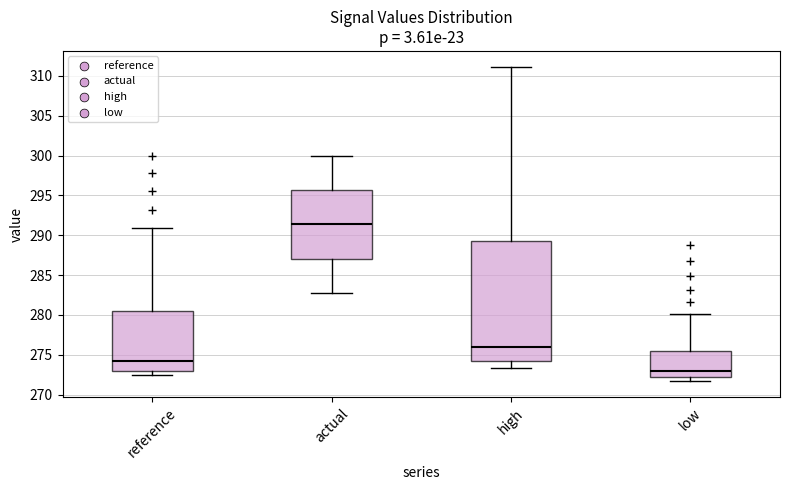

Where is the lower edge of the box for actual on the y-axis? The values are not printed on the chart, so give them approximately, as read against the axis.

287.0